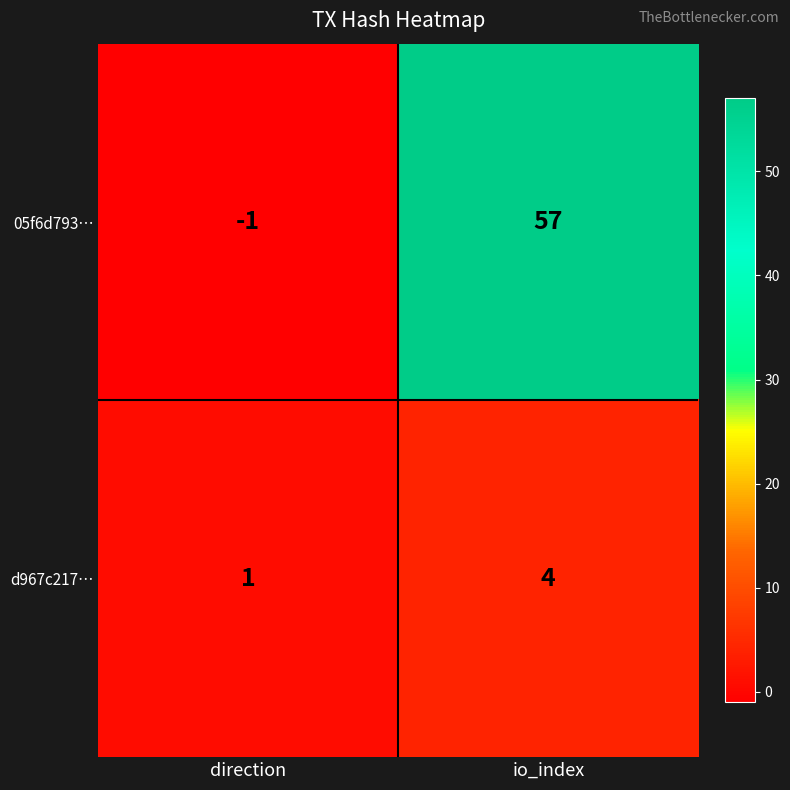

What is the average value of the 05f6d793… series?

28